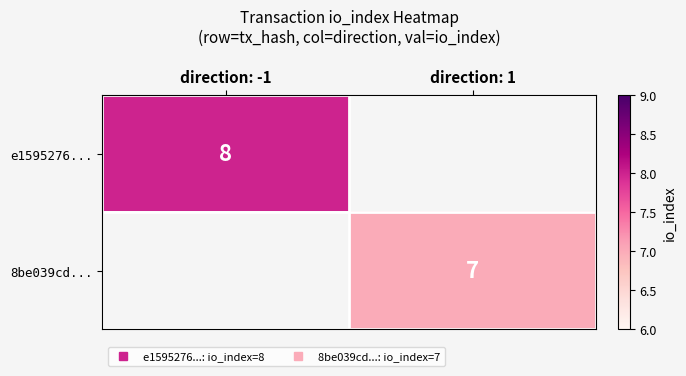

True or false: 8be039cd... has a value of 7.0 at direction: 1.

True